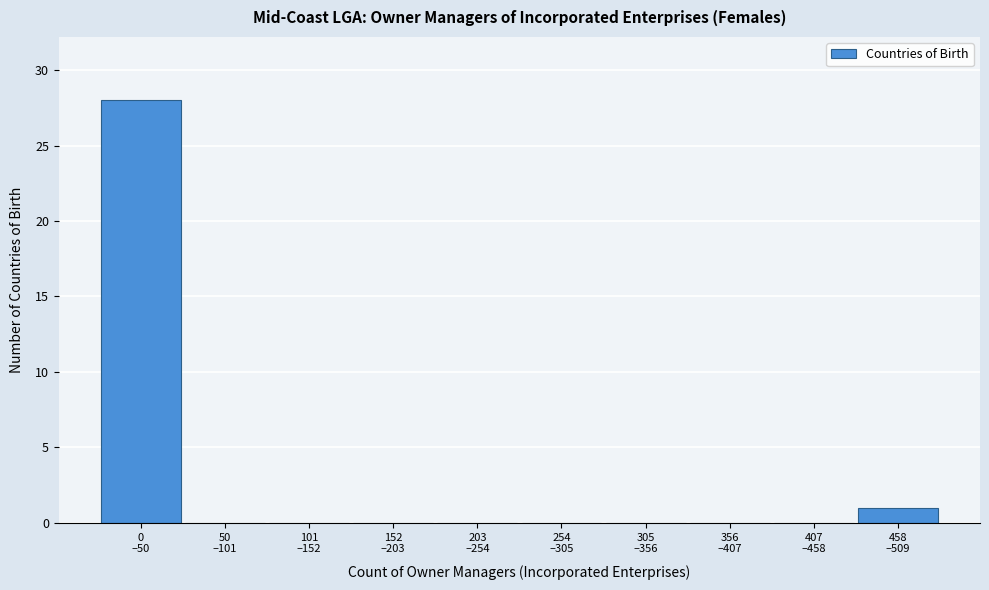

What is the sum of all values?

29